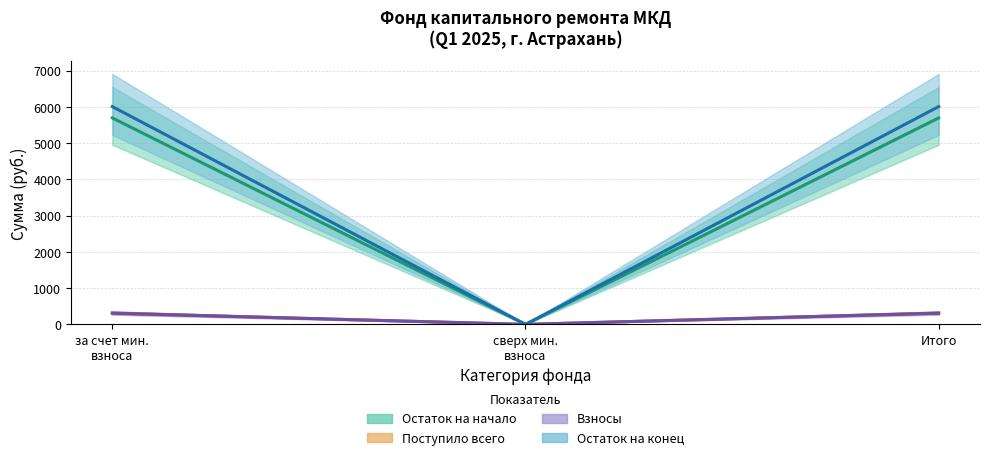

What are all the series names shown in the legend?

Остаток на начало, Поступило всего, Взносы, Остаток на конец